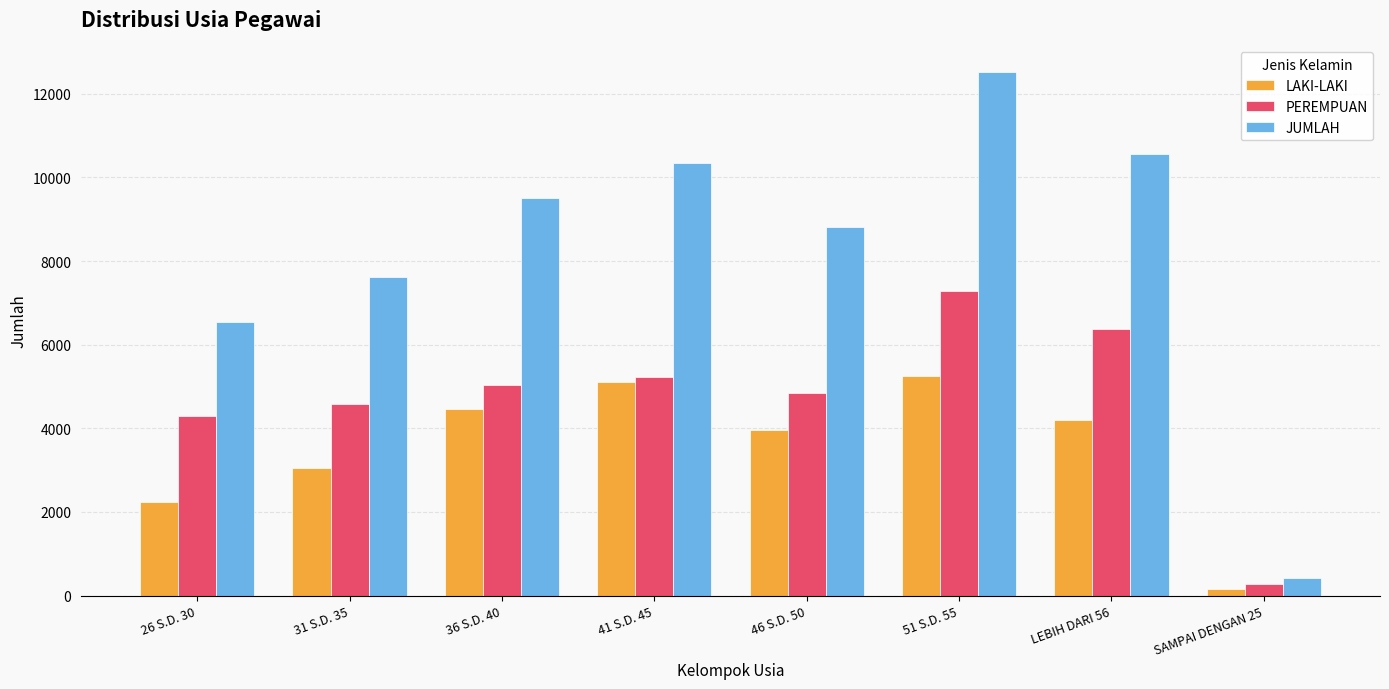

How many bars are there in total?

24